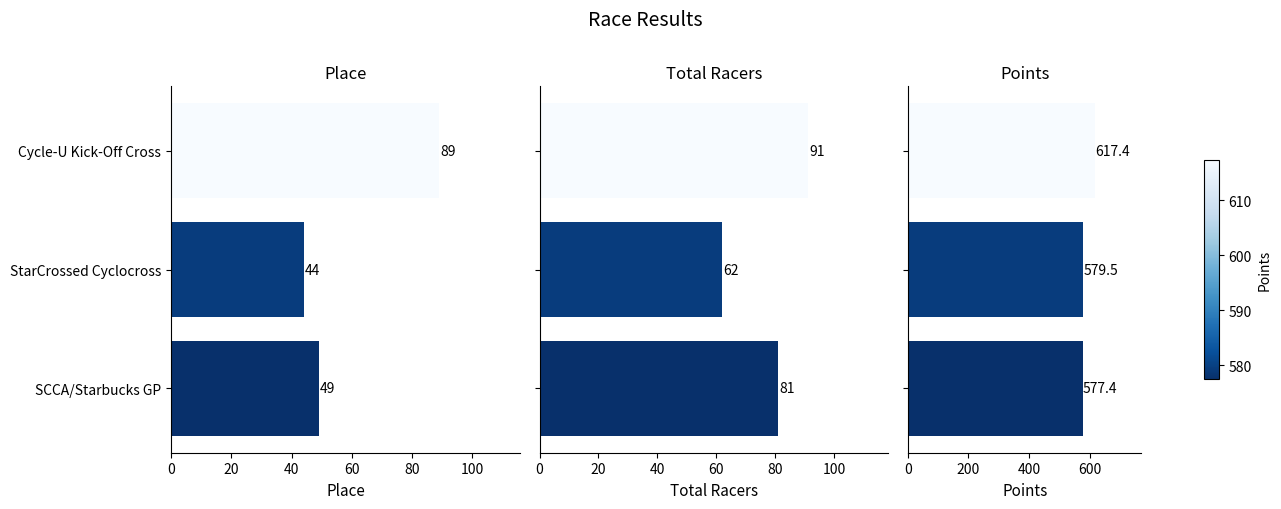

At Cycle-U Kick-Off Cross, list the series in order from smallest to largest.

Place, Total Racers, Points